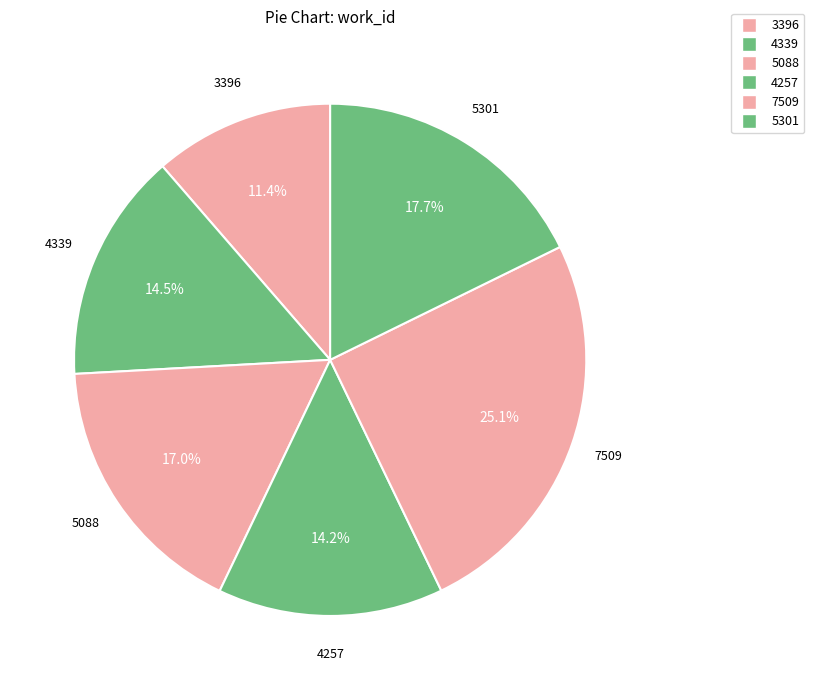

Combined, what portion of the pie is 3396 and 5088?

28.4%